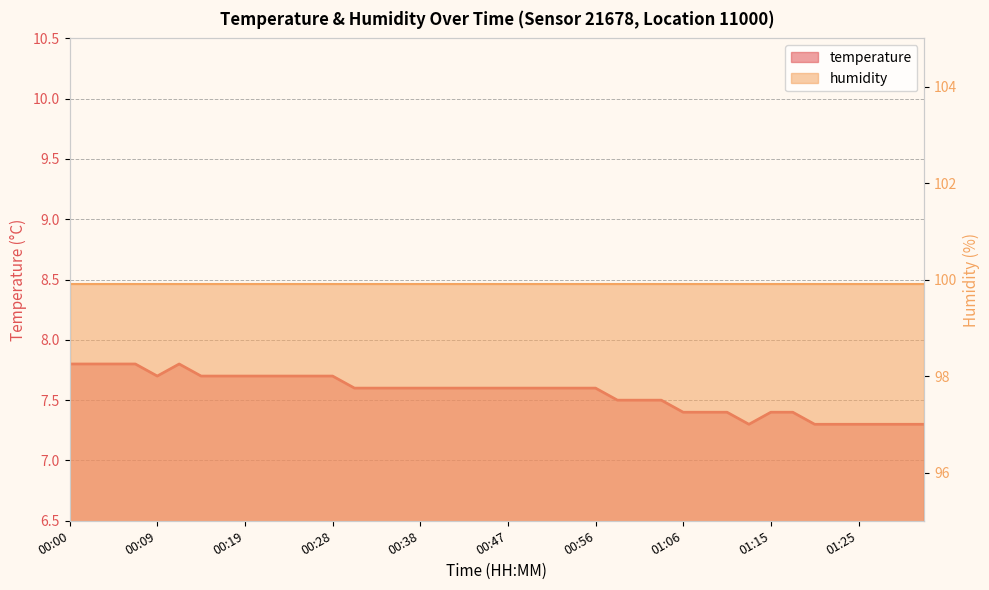

Does the chart have visible grid lines?

Yes